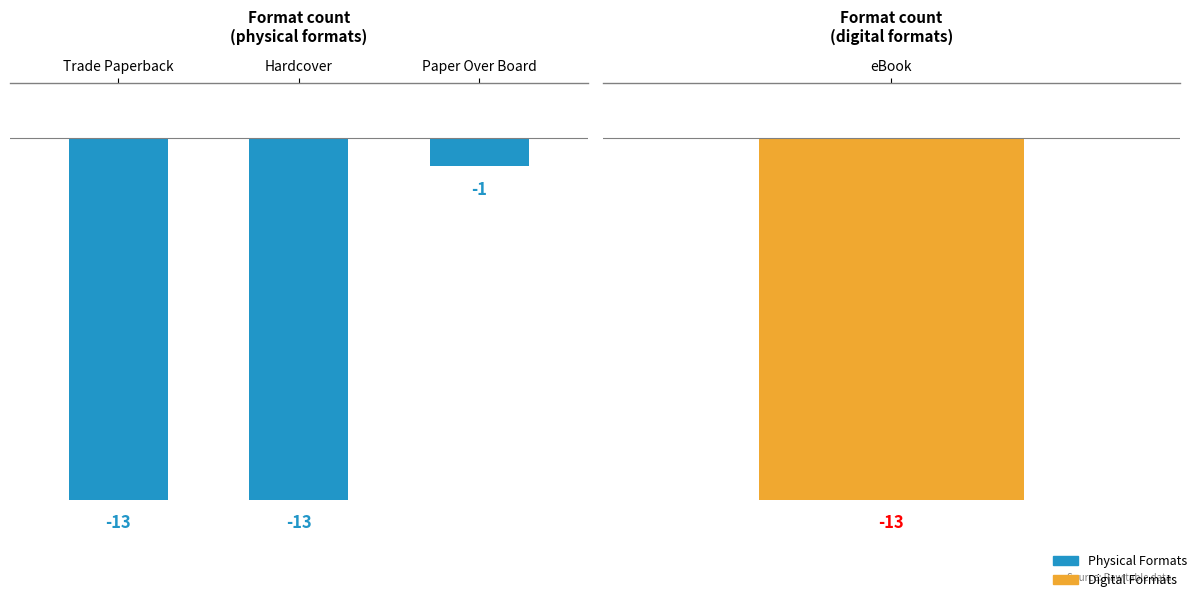

List the labels in order of value, largest first.

Paper Over Board, Trade Paperback, Hardcover